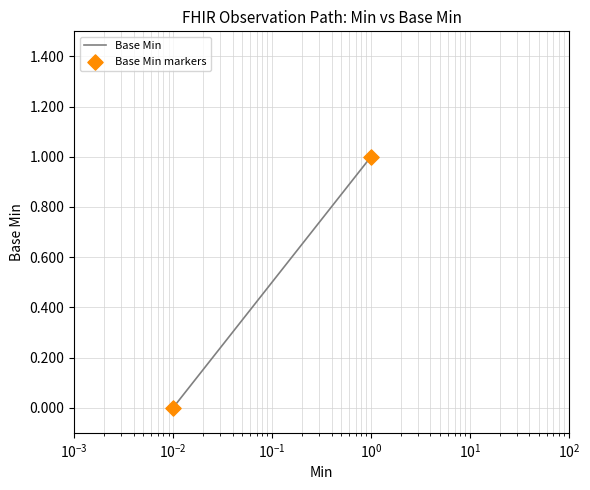

What are all the series names shown in the legend?

Base Min, Base Min markers